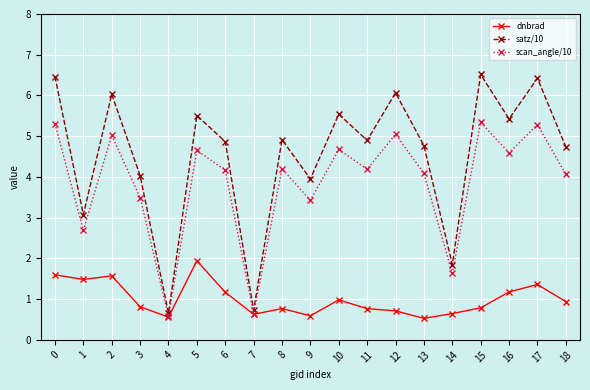

What is the maximum value shown in the chart?

6.5